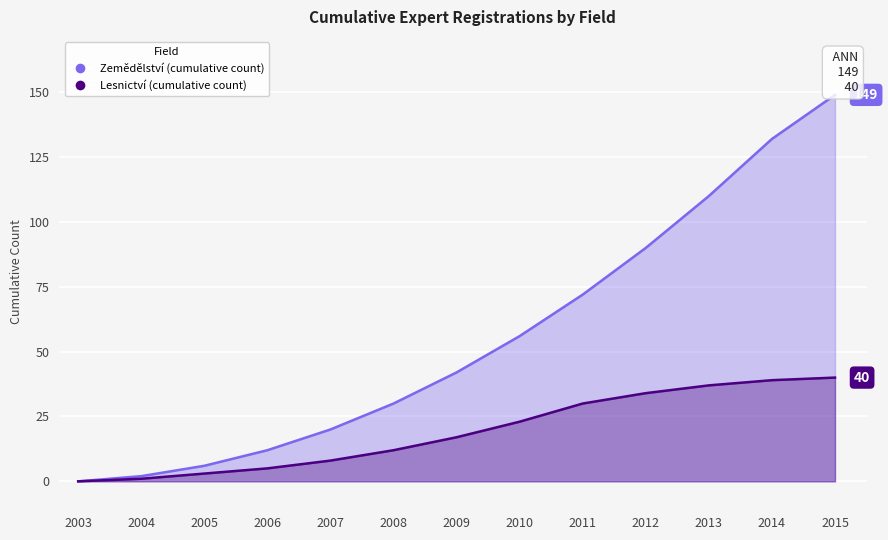

The Lesnictví (cumulative count) series shows 23 at 2009. True or false?

False